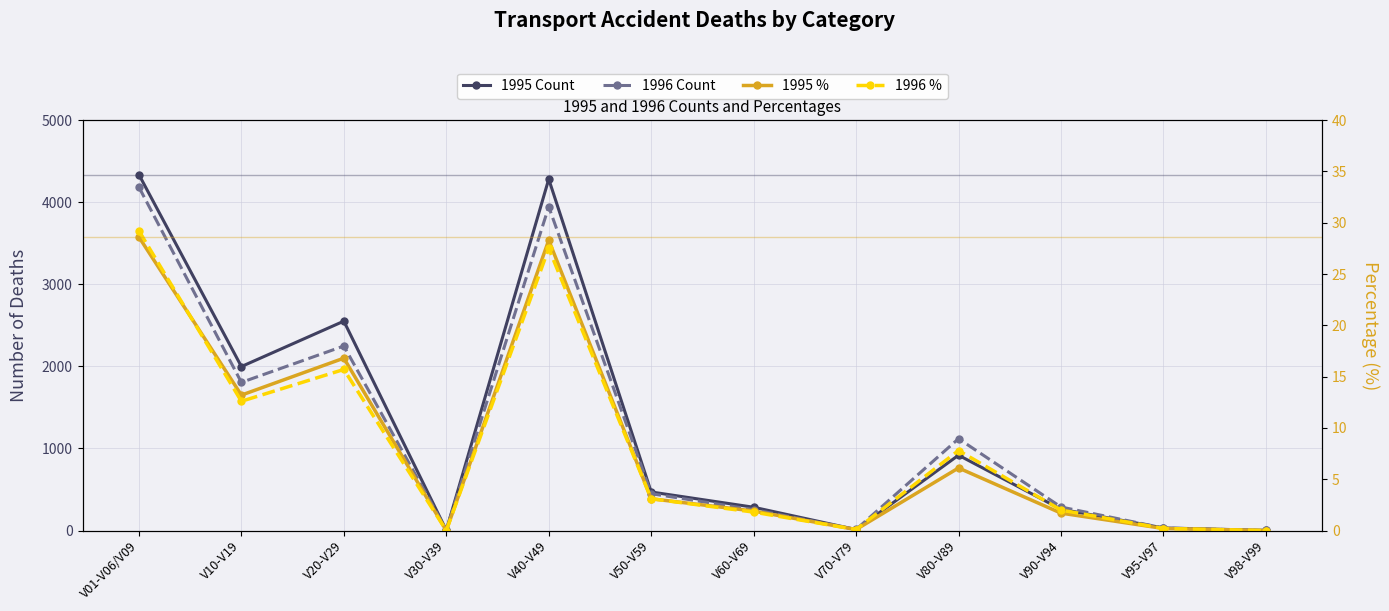

The value of 1995 % at V90-V94 is 1.7. True or false?

True